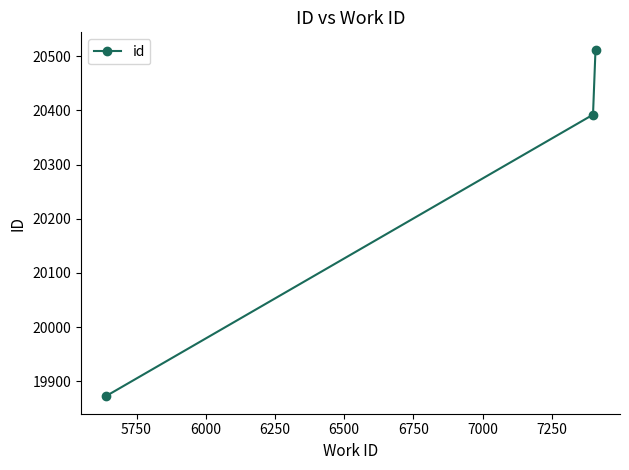

How many lines are shown in the chart?

1